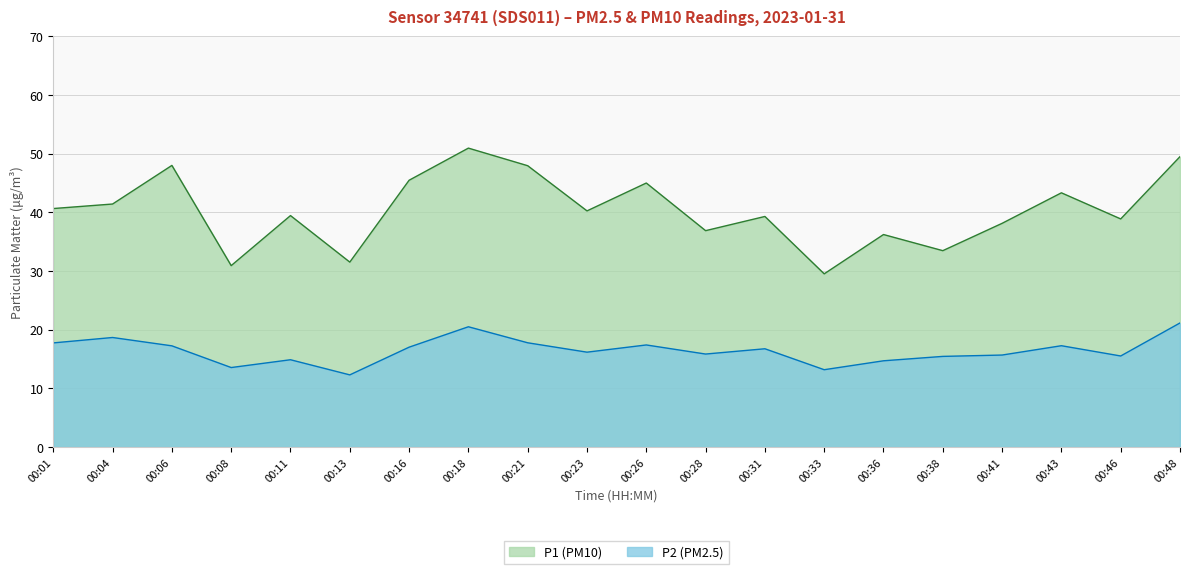

Does the chart display data point markers on the line(s)?

No